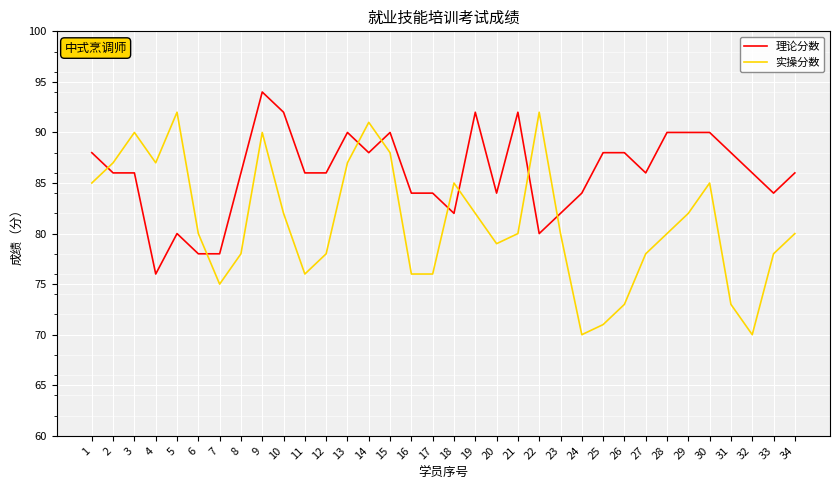

At which category is the sum across all series the highest?

9